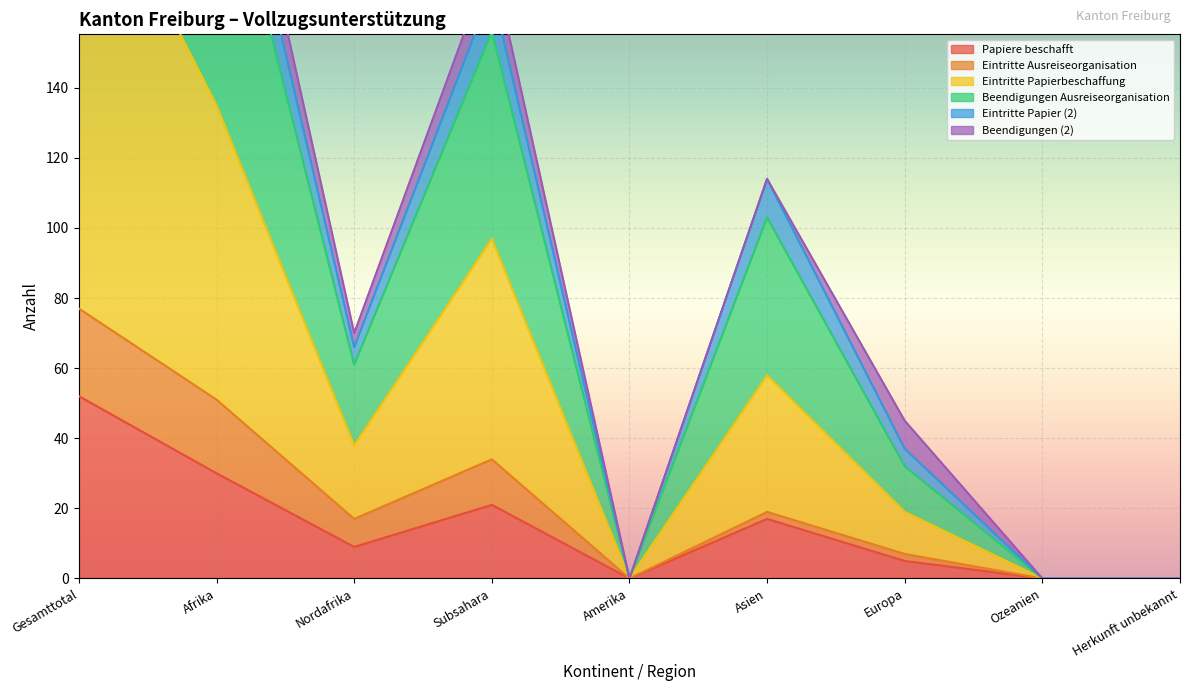

True or false: Papiere beschafft has a value of 30 at Afrika.

True